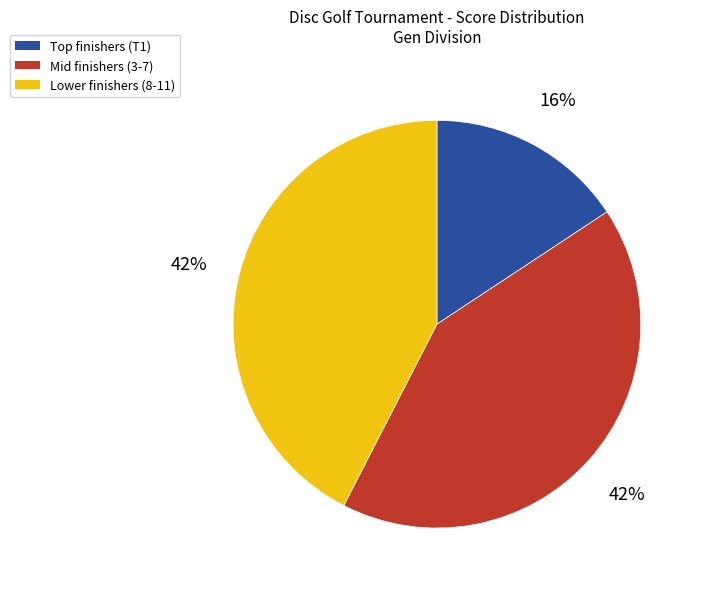

Is there any slice that represents more than half of the pie?

No